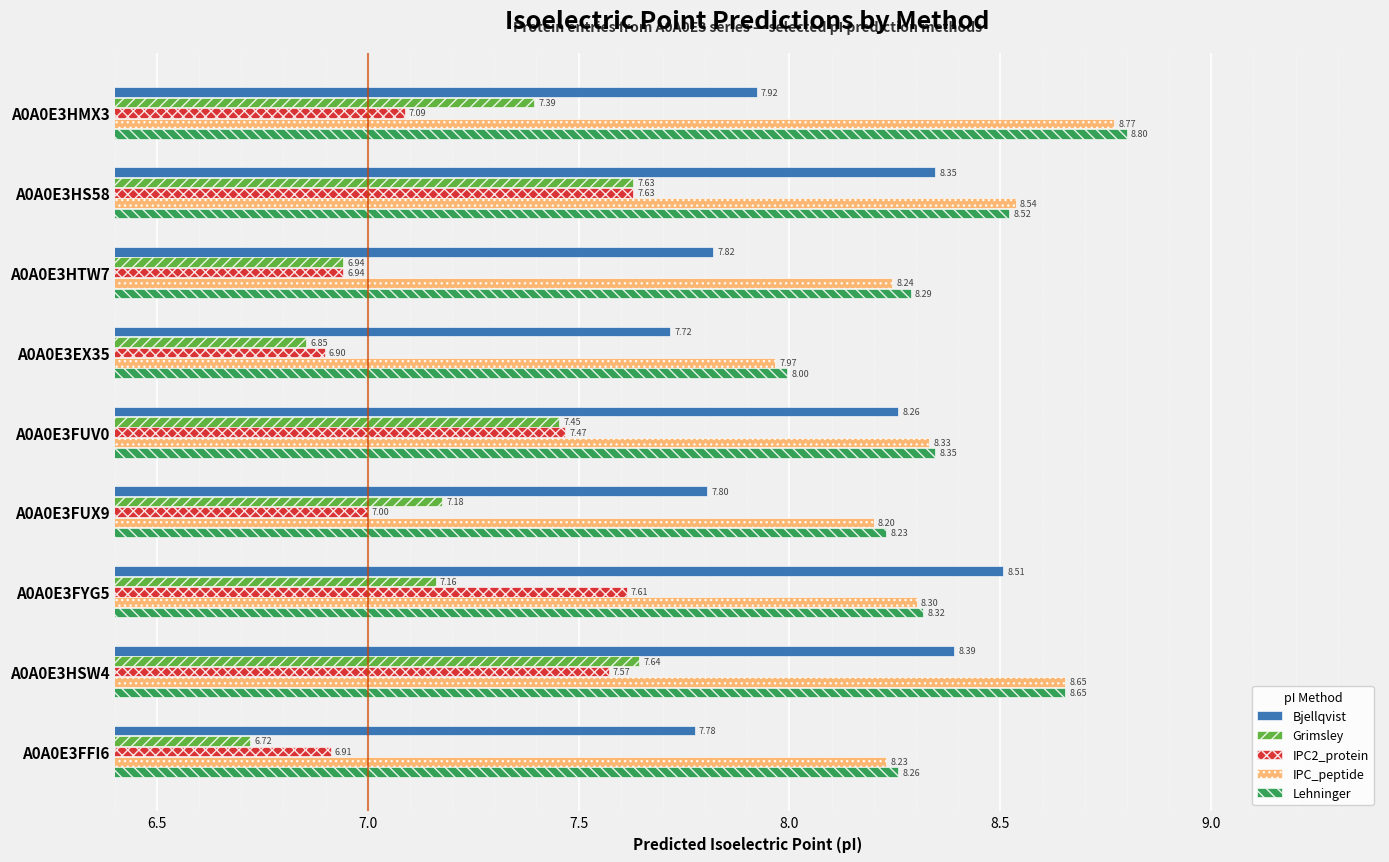

What is the difference between the highest and lowest values at A0A0E3FUV0?

0.9